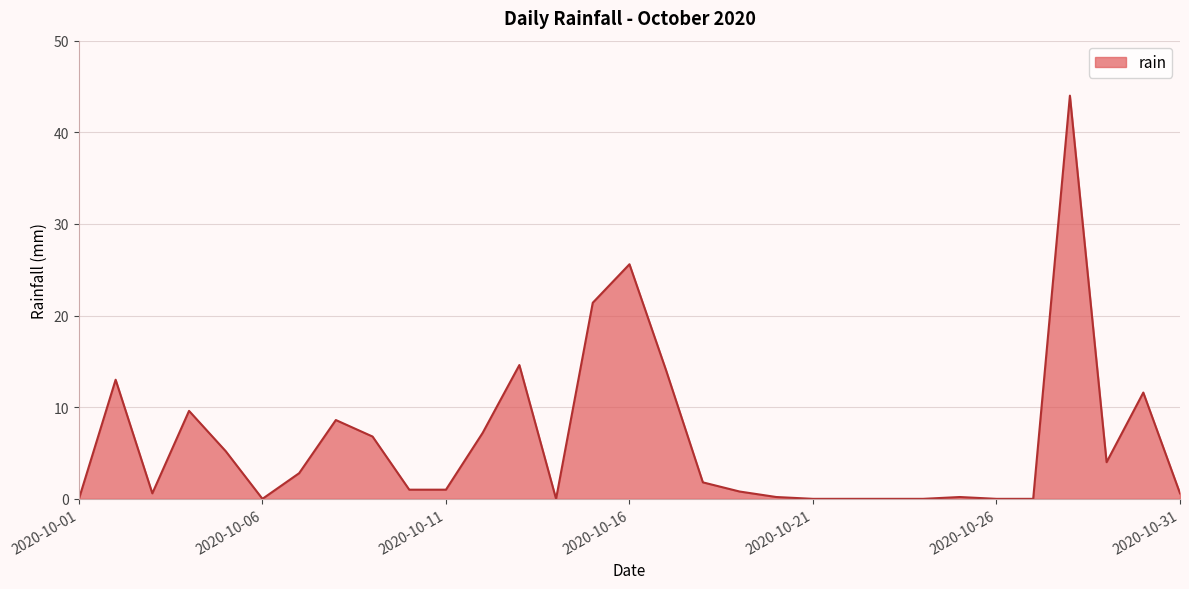

What is the maximum value shown in the chart?

44.0